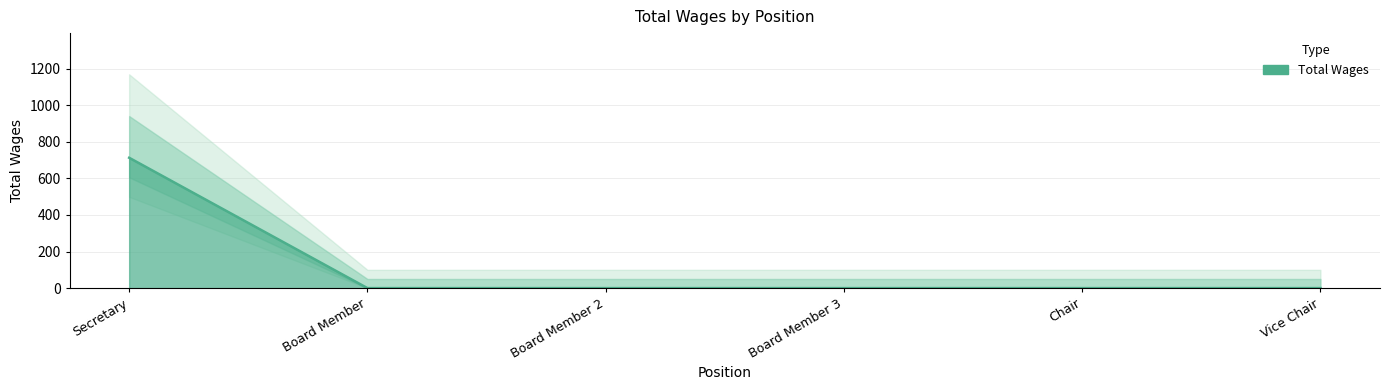

Rank the categories by value from highest to lowest.

Secretary, Board Member, Board Member 2, Board Member 3, Chair, Vice Chair